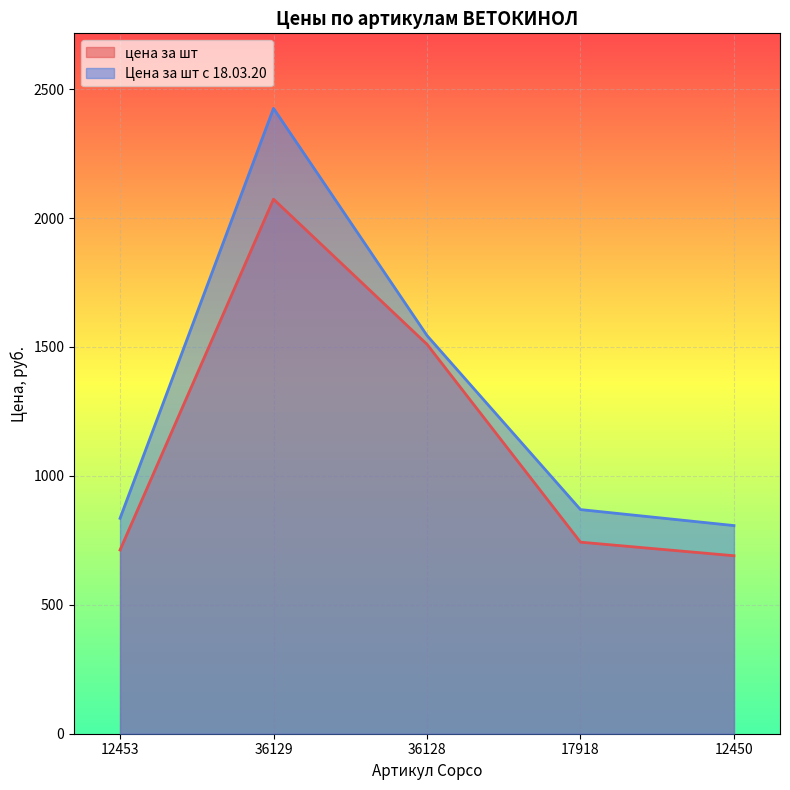

Which series has the widest spread of values?

Цена за шт с 18.03.20